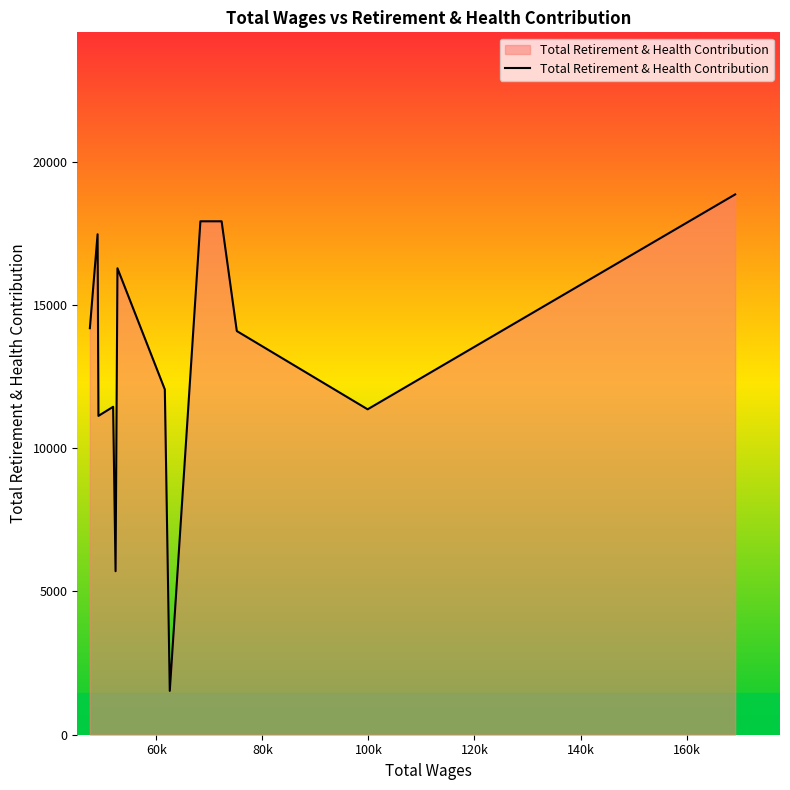

What is the smallest value displayed?

1530